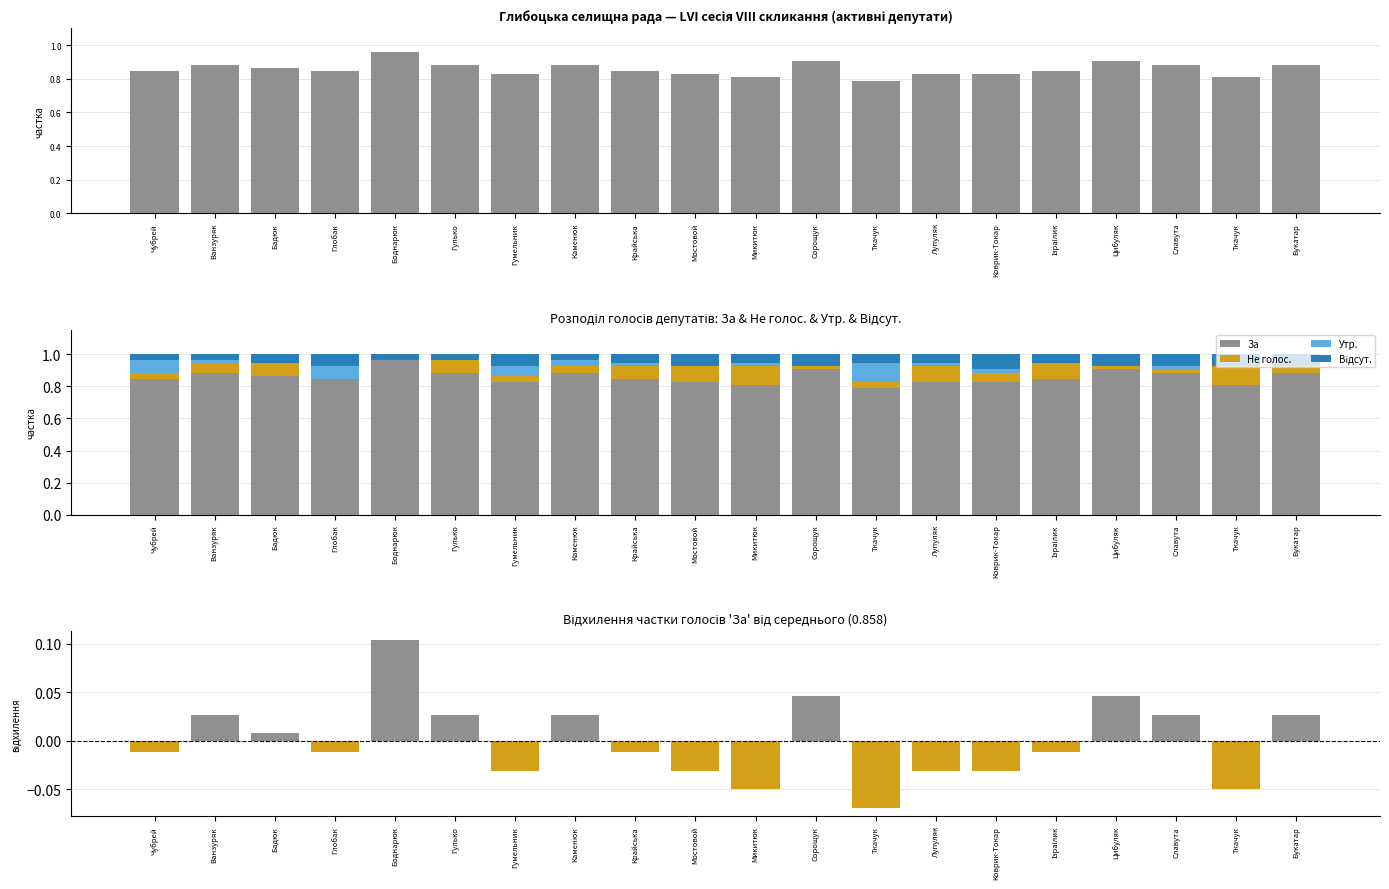

What is the total value across all series at Крайська?

1.0